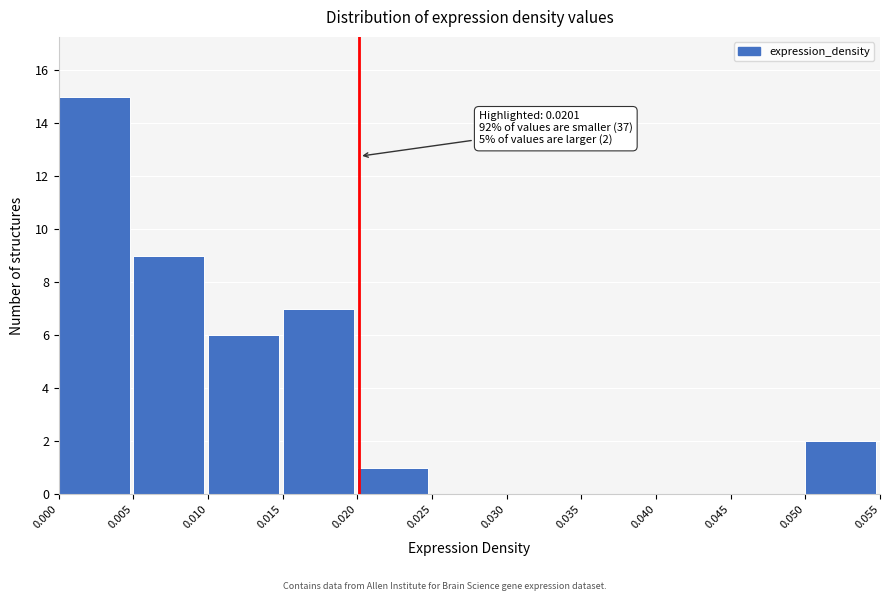

Over which range of the x-axis is the bar tallest?

0.000 to 0.005